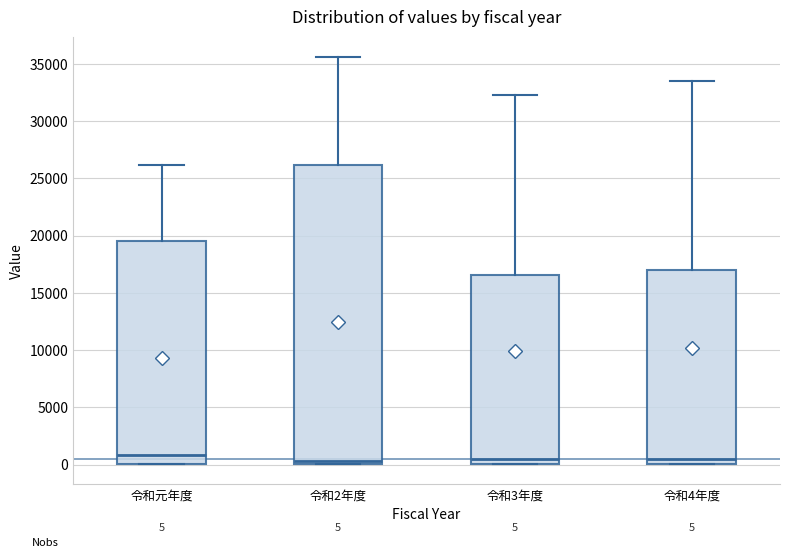

Comparing the boxes themselves (not the whiskers), which one is the tallest?

令和2年度